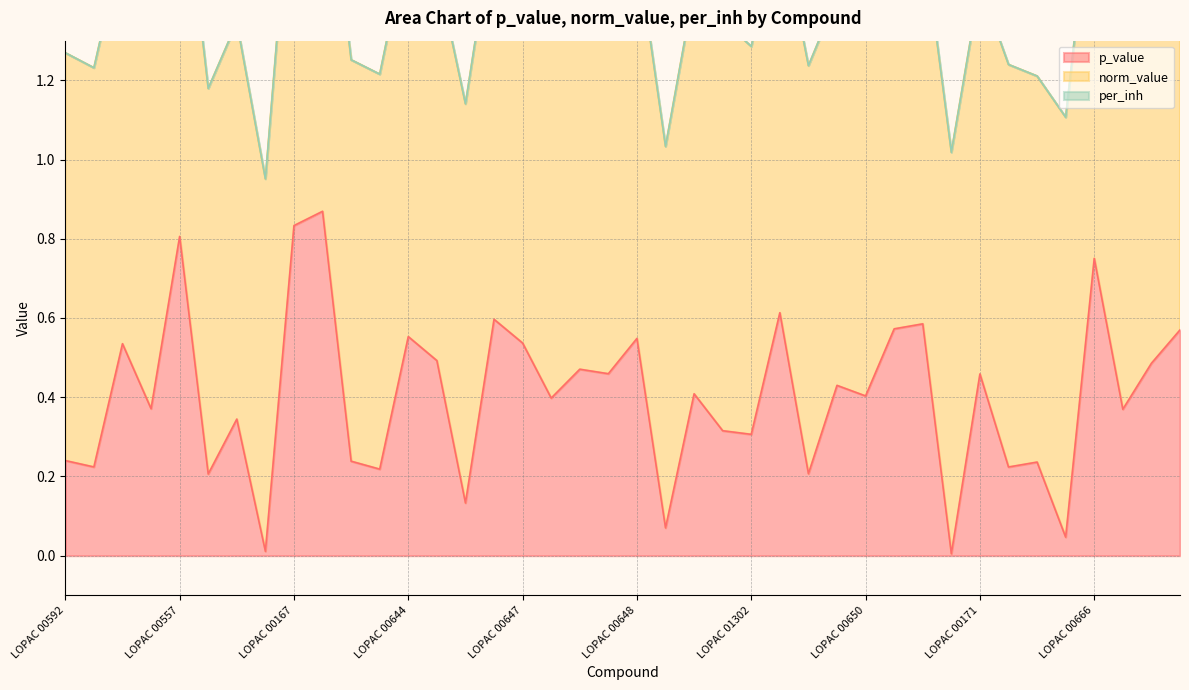

Rank the series by their average value, from highest to lowest.

norm_value, p_value, per_inh